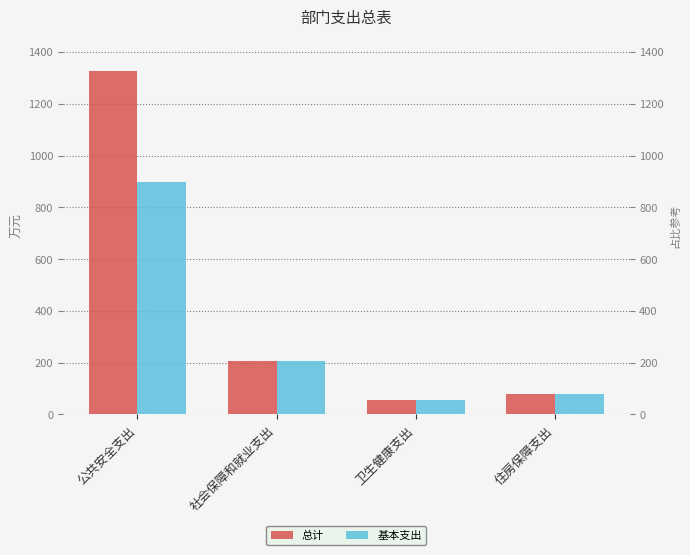

Which series changed the most between 社会保障和就业支出 and 住房保障支出?

总计